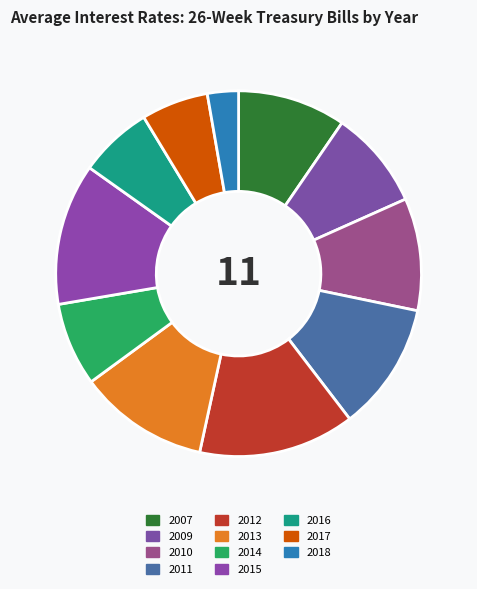

What percentage is the 2011 slice, to the nearest percent?

11%